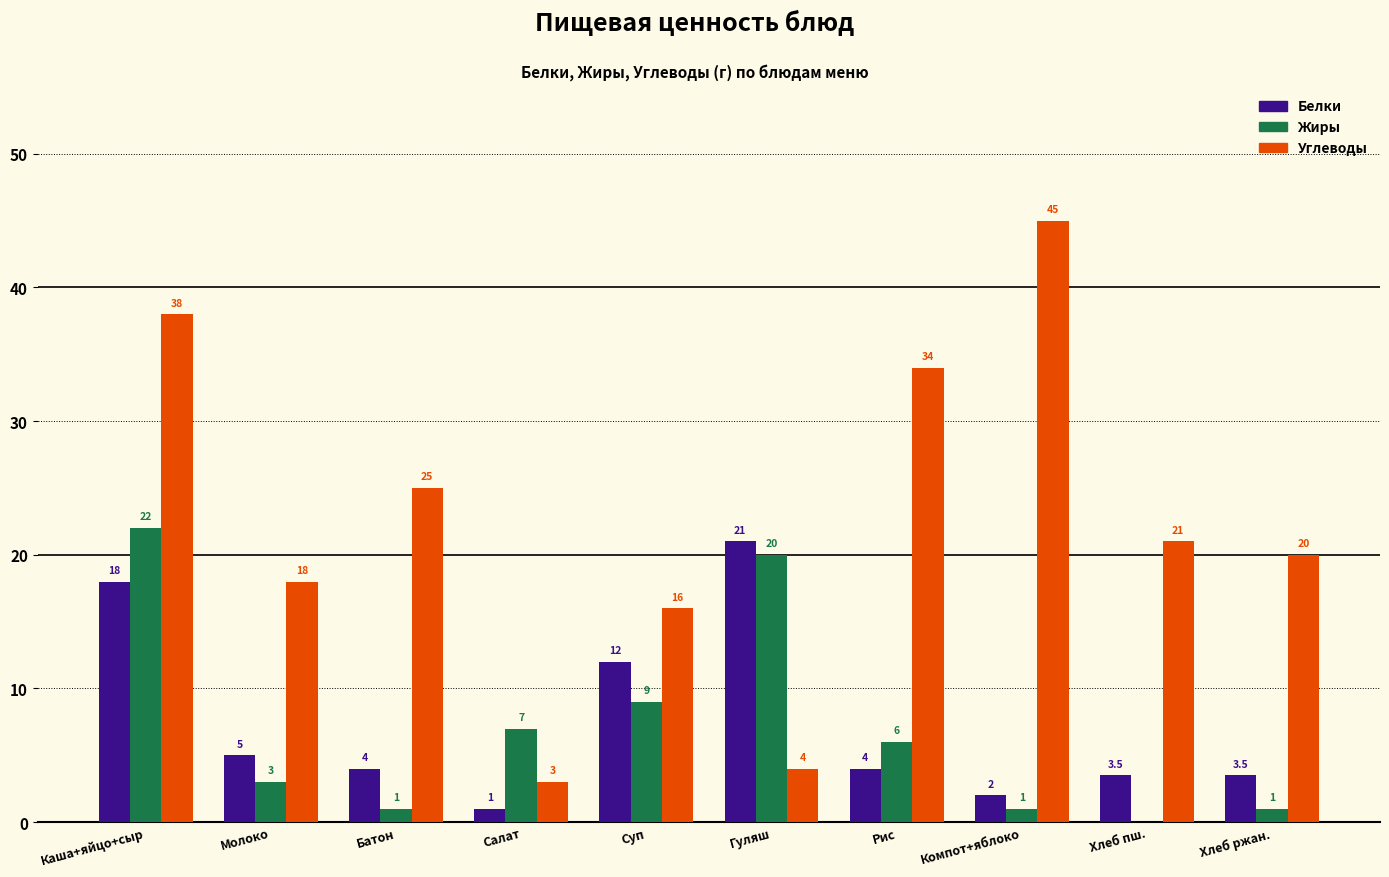

What is the total value across all series at Молоко?

26.0